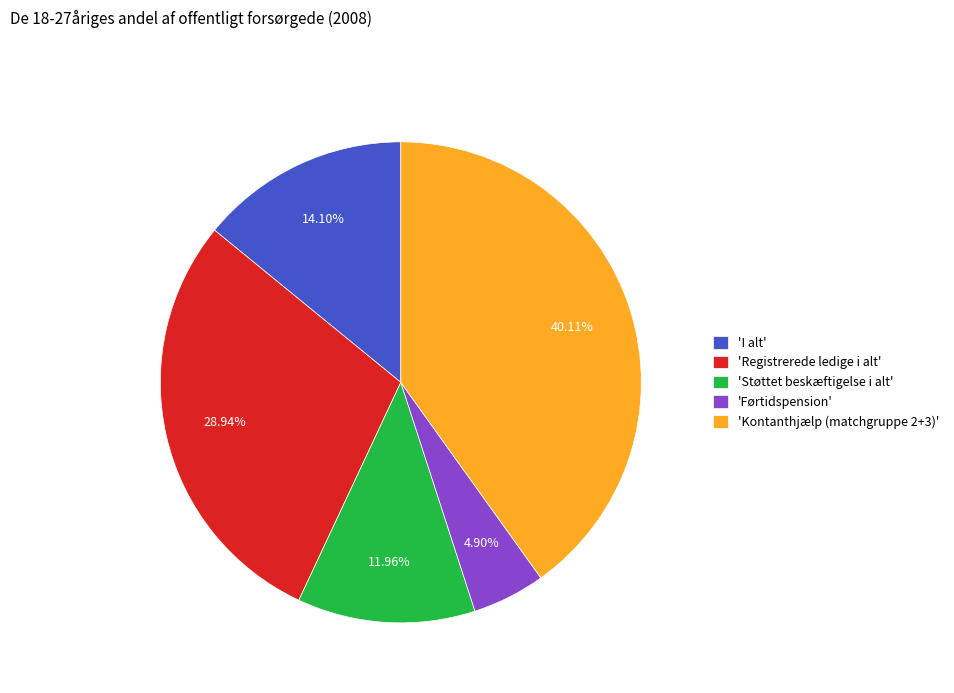

Which has a higher value, 'I alt' or 'Førtidspension'?

'I alt'